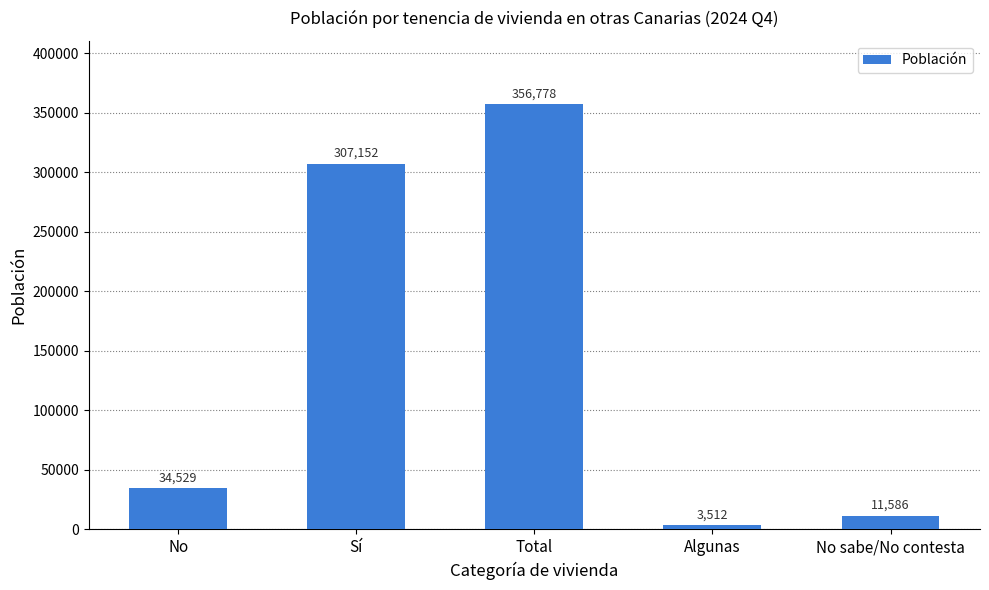

How many bars are there in total?

5